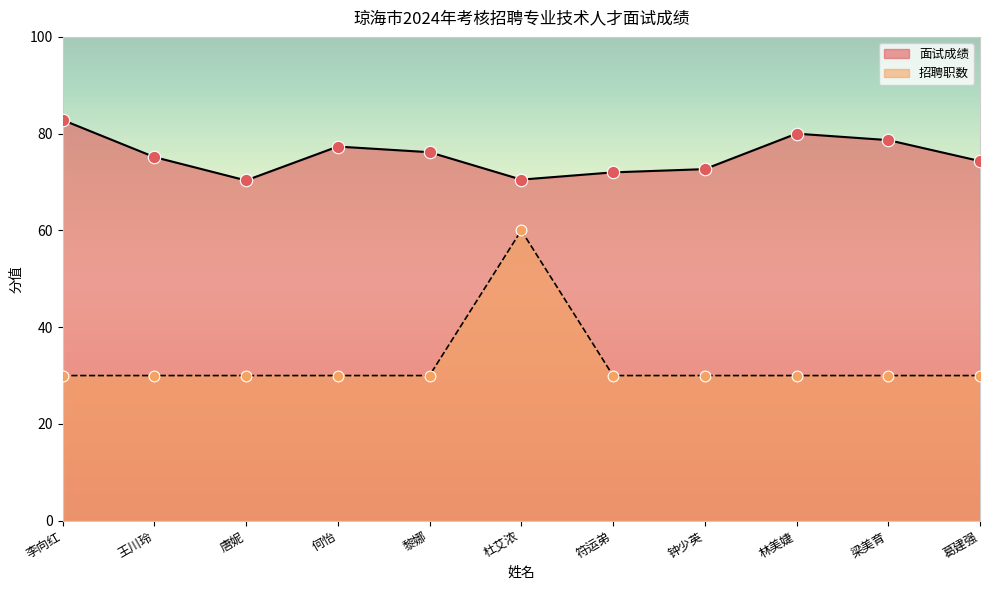

What are all the series names shown in the legend?

面试成绩, 招聘职数